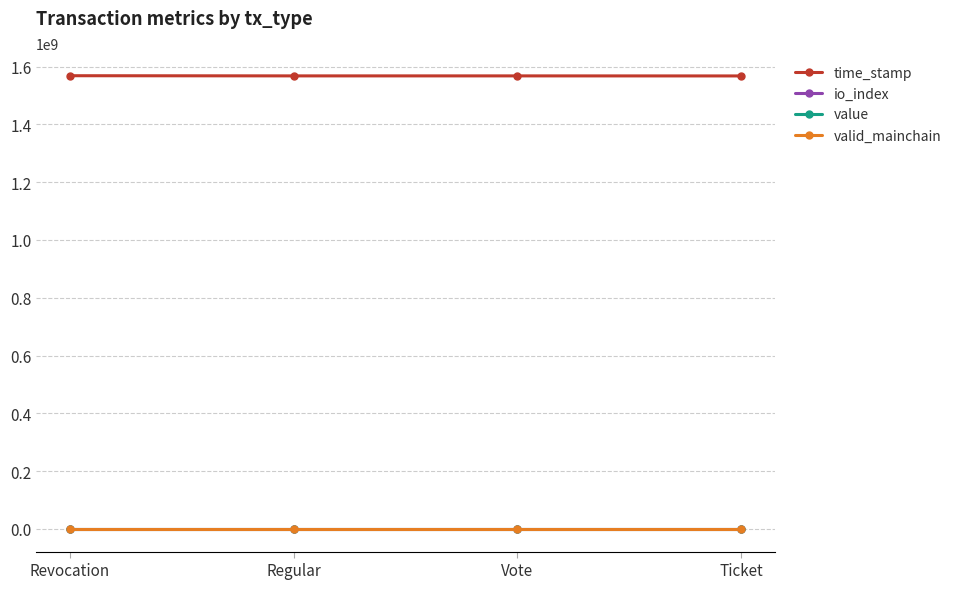

True or false: time_stamp and valid_mainchain cross at least once.

False